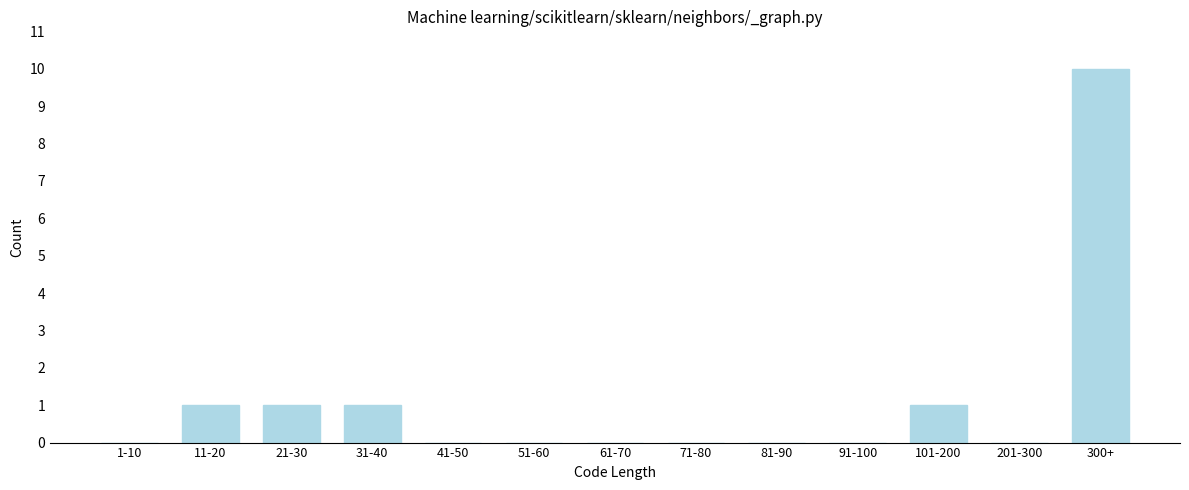

Reading left to right, list all the values displayed in this chart.

1-10=0	11-20=1	21-30=1	31-40=1	41-50=0	51-60=0	61-70=0	71-80=0	81-90=0	91-100=0	101-200=1	201-300=0	300+=10